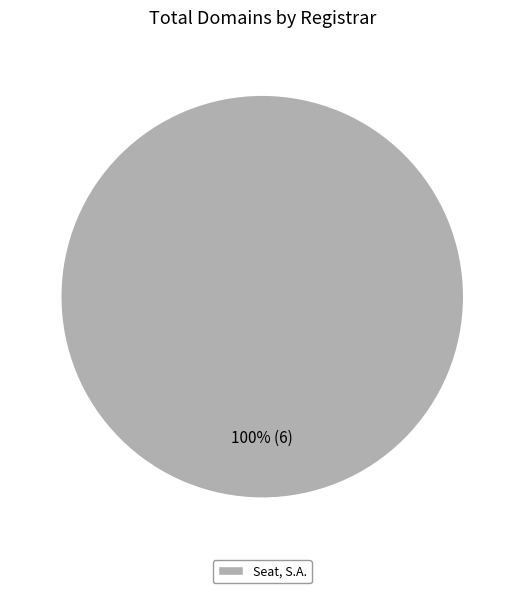

Rank the categories by value from lowest to highest.

Seat, S.A.